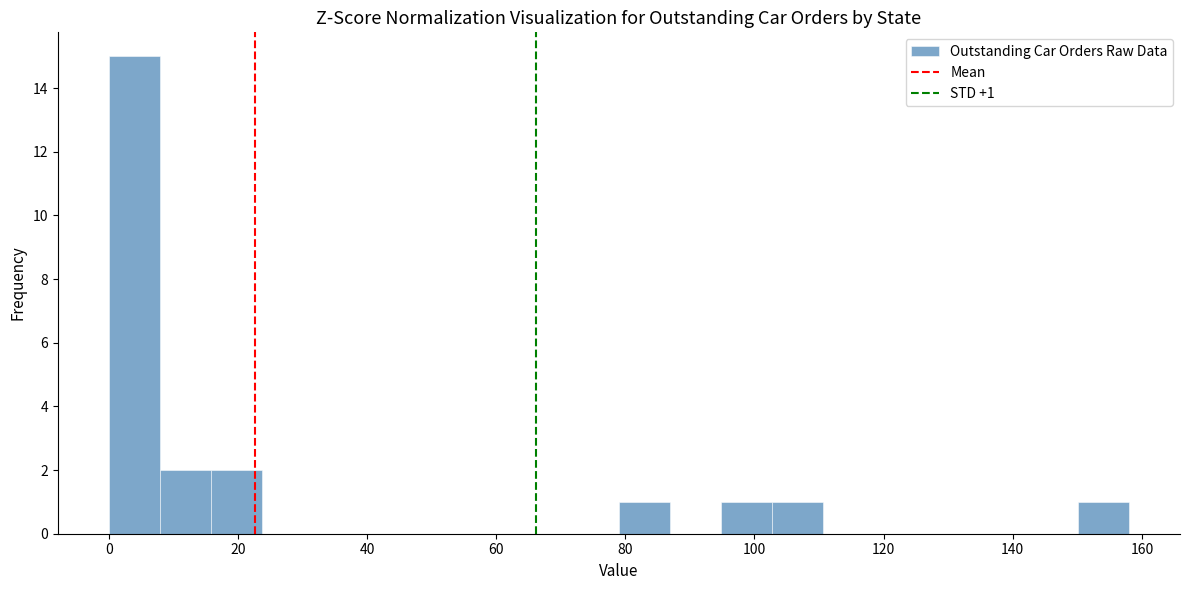

Around what value on the x-axis is the tallest bar? Give the approximate position of its centre, as read against the axis.

4